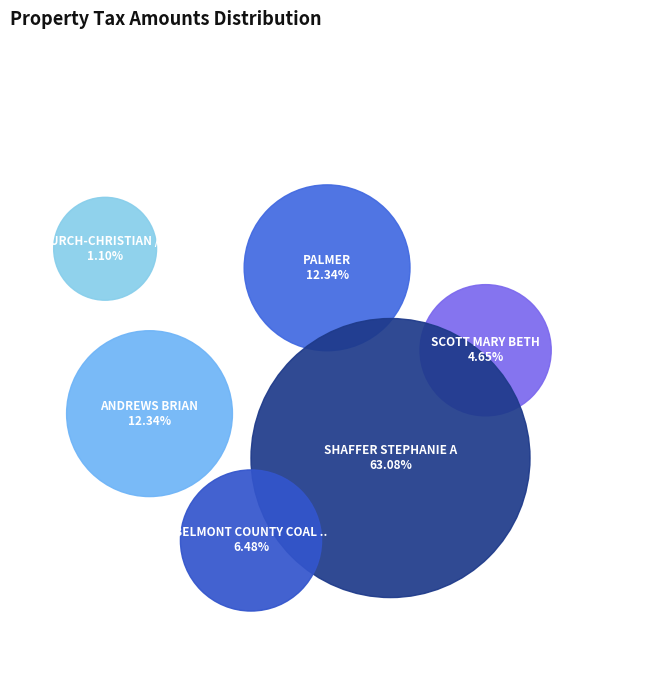

Does SHAFFER STEPHANIE A account for over 50% of the chart?

Yes